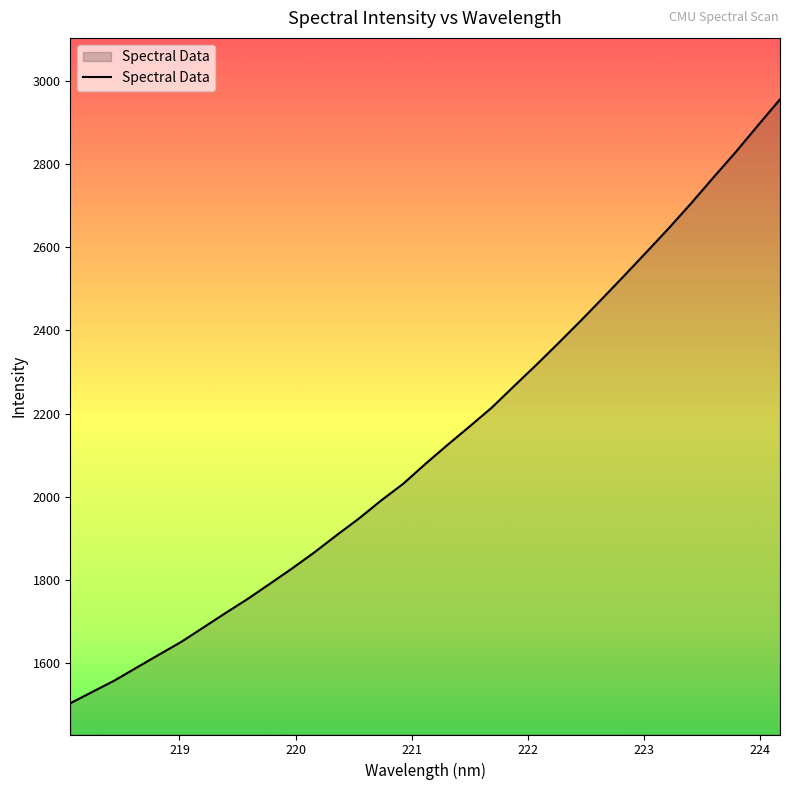

What is the minimum value shown in the chart?

1503.3